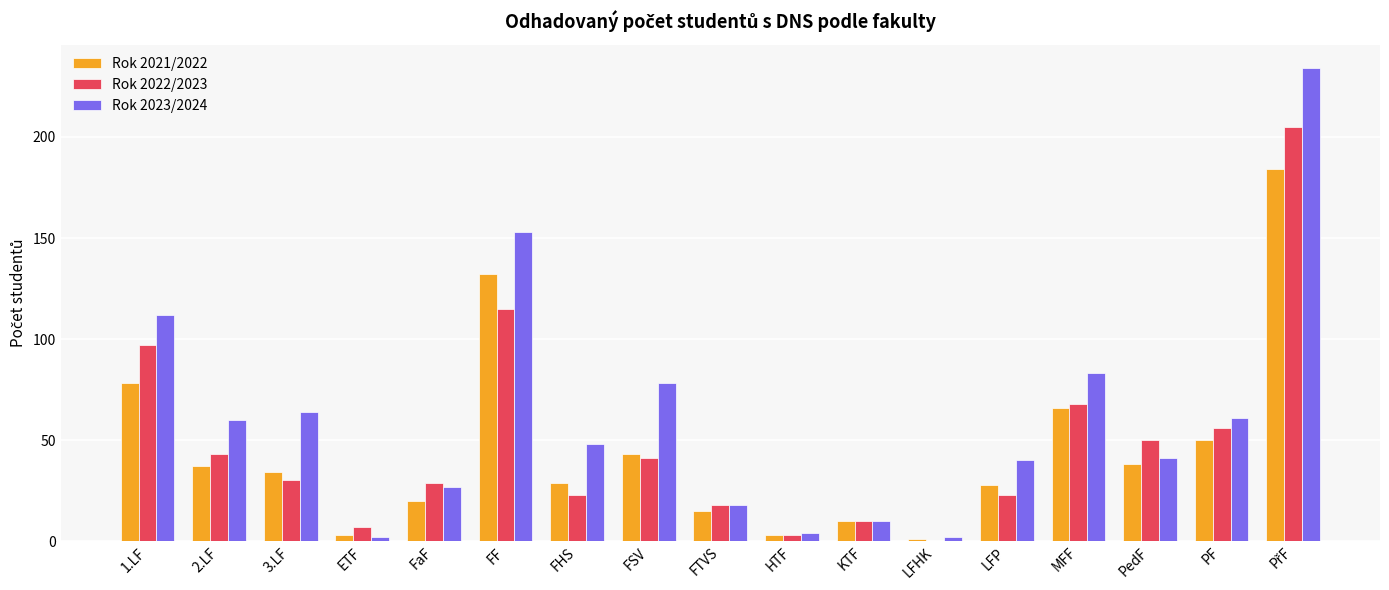

Which series changed the most between FF and FSV?

Rok 2021/2022